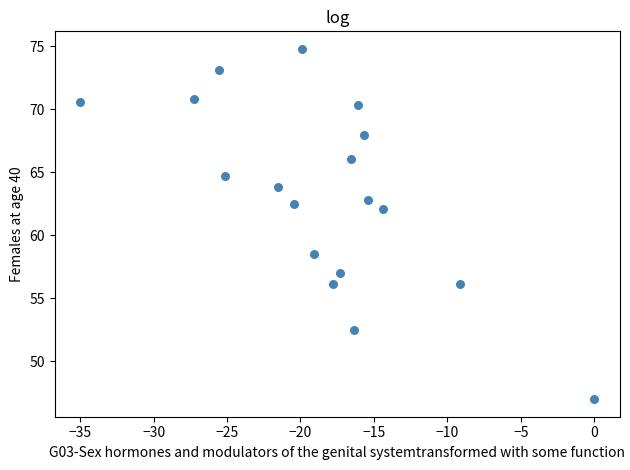

What is the range of X values (max minus min)?

35.0